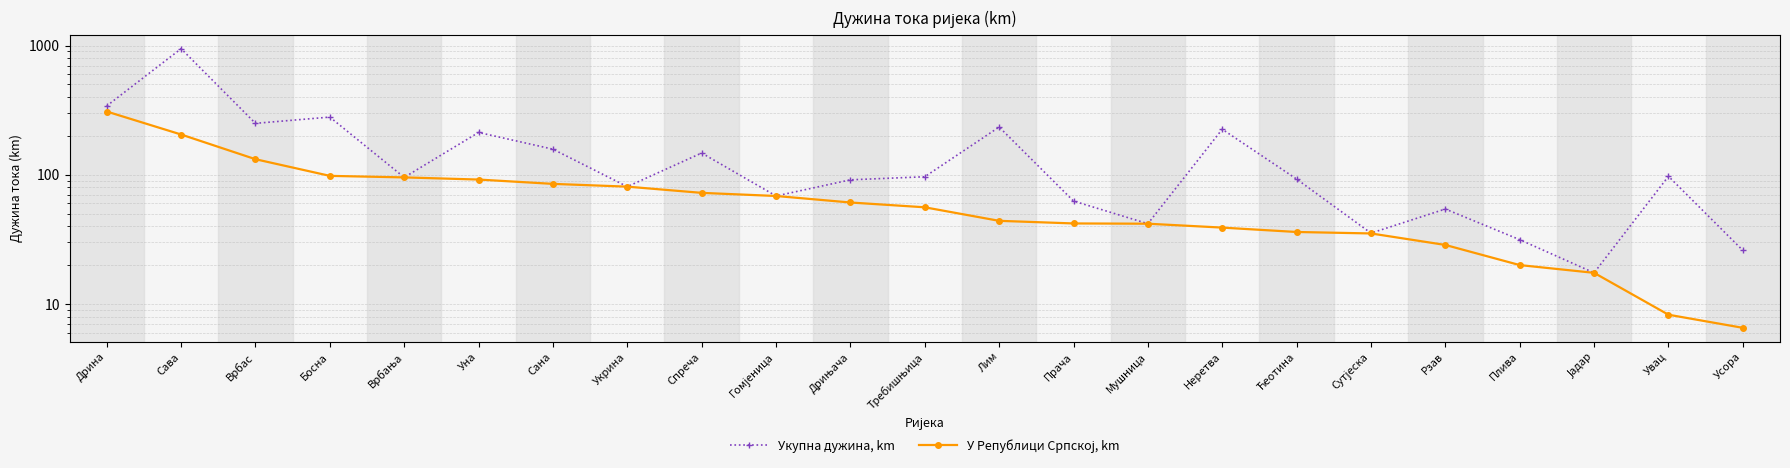

How many interior local peaks does the Укупна дужина, km series have?

8